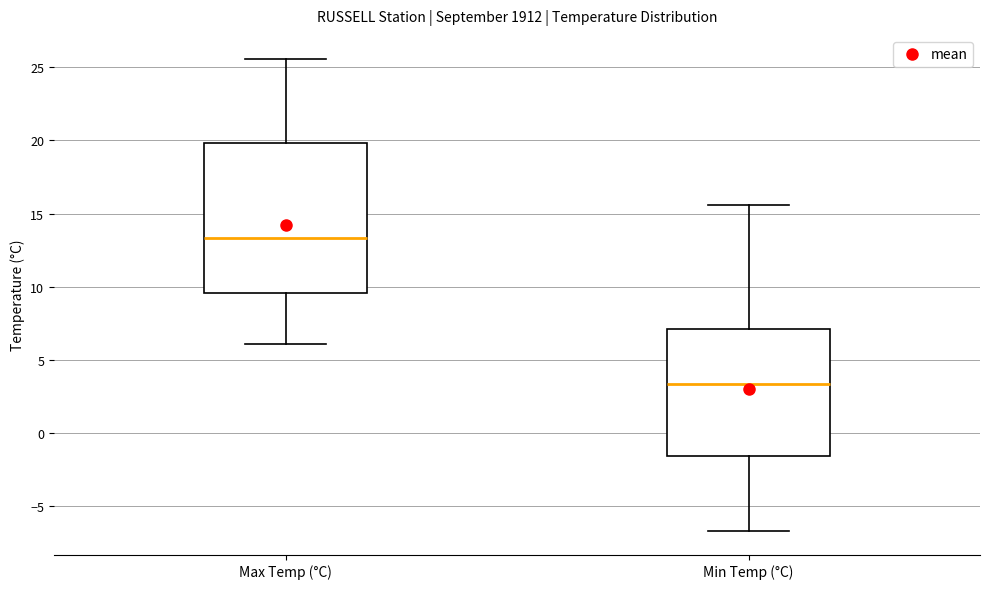

Which box's median line is the lowest?

Min Temp (°C)